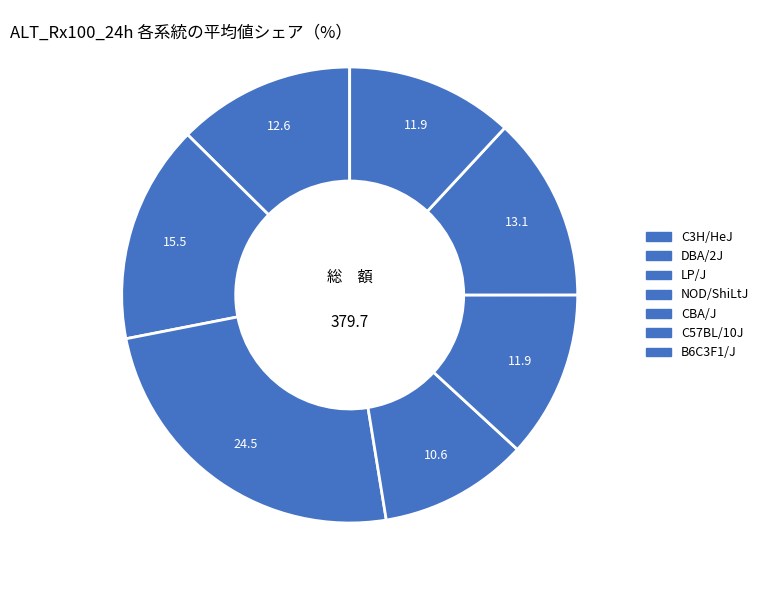

How many slices are in this pie chart?

7